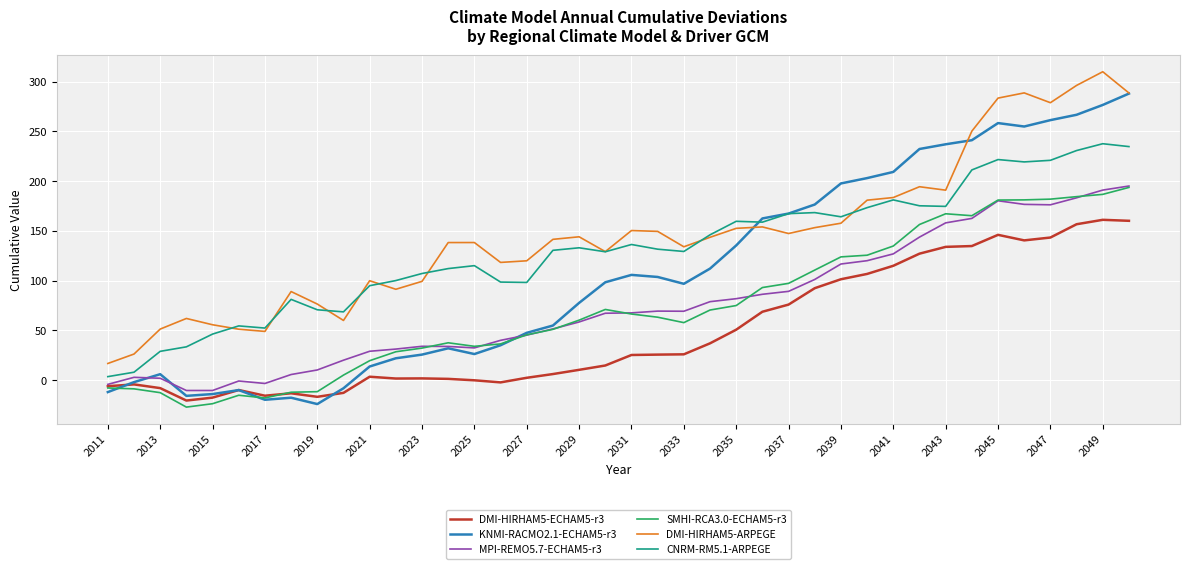

Which series has the largest range (max minus min)?

KNMI-RACMO2.1-ECHAM5-r3